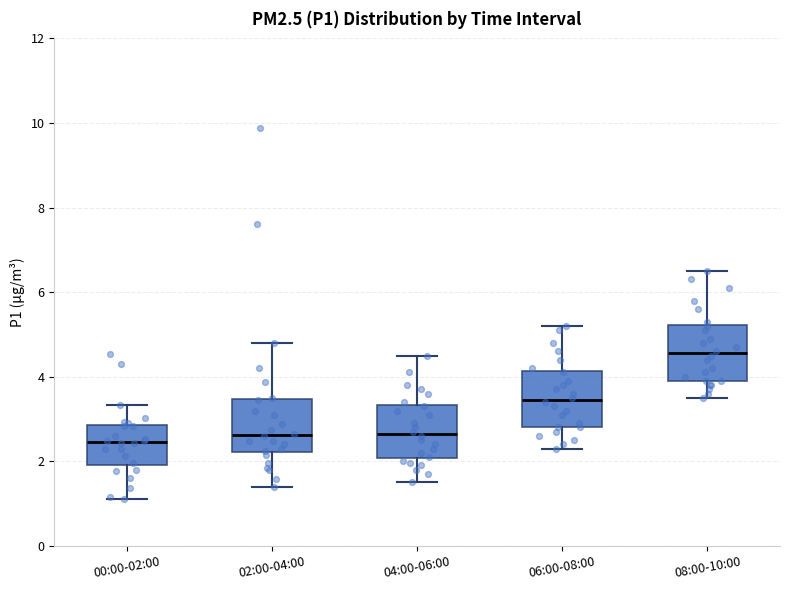

Which box's median line is the highest?

08:00-10:00